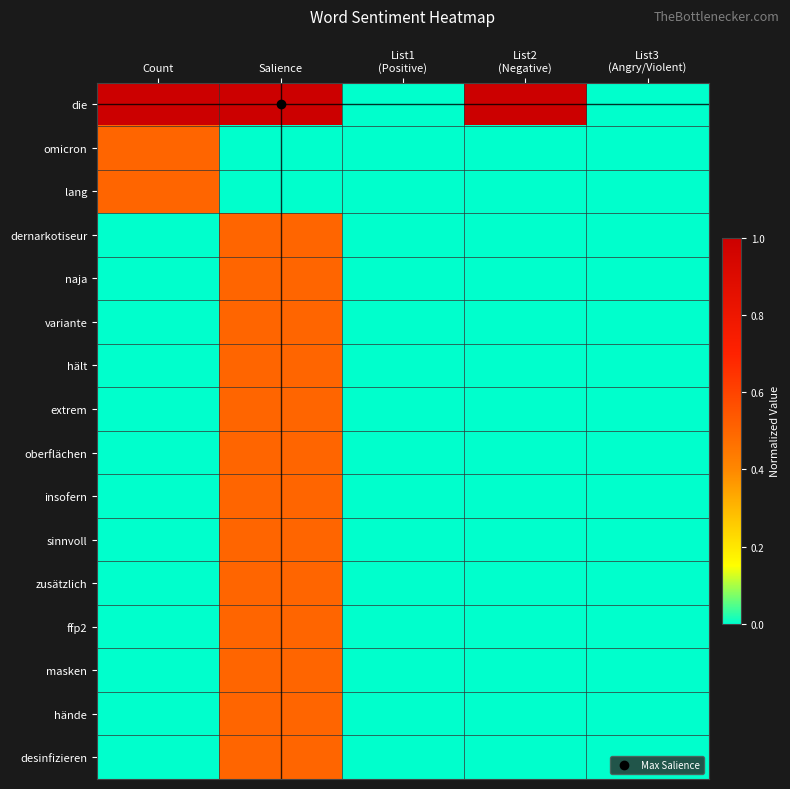

What is the total value across all series at List2
(Negative)?

1.0